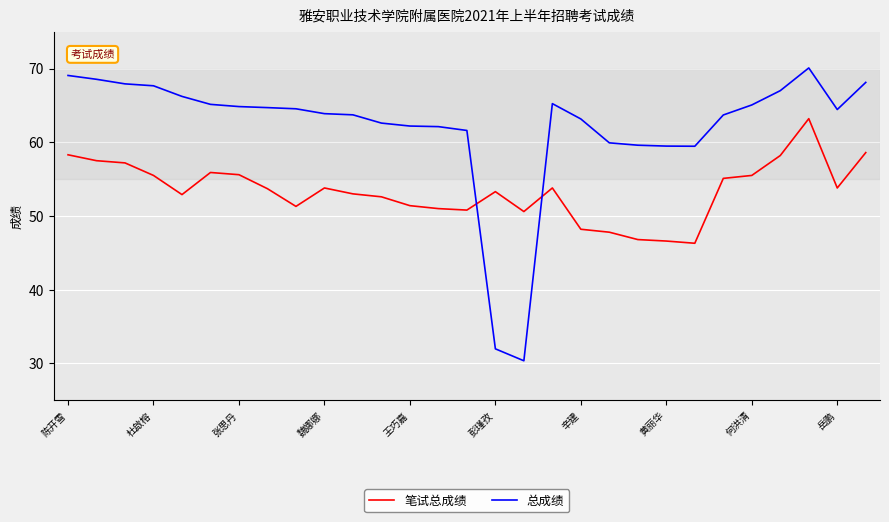

After their last crossing, which series has the higher values: 总成绩 or 笔试总成绩?

总成绩